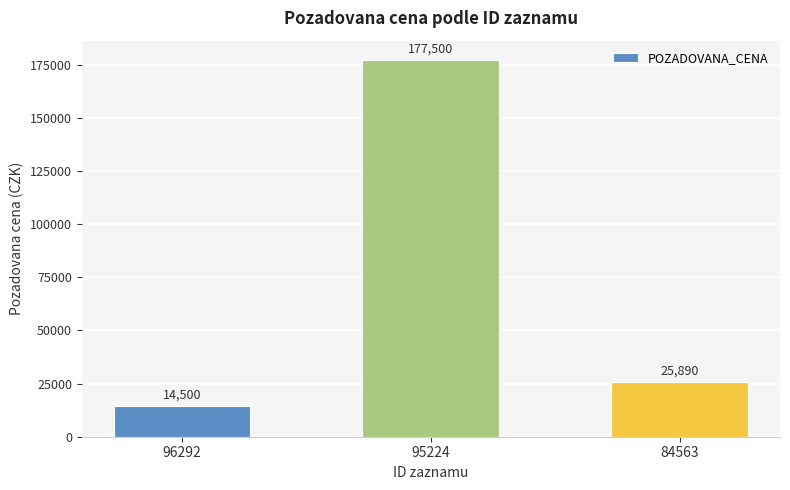

What value does the data have at 84563, to the nearest 50?

25900